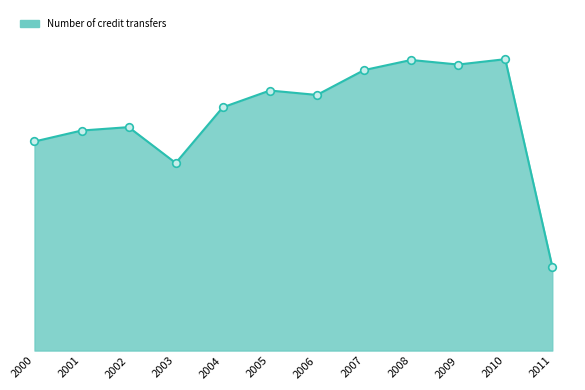

Which has a higher value, 2009 or 2001?

2009